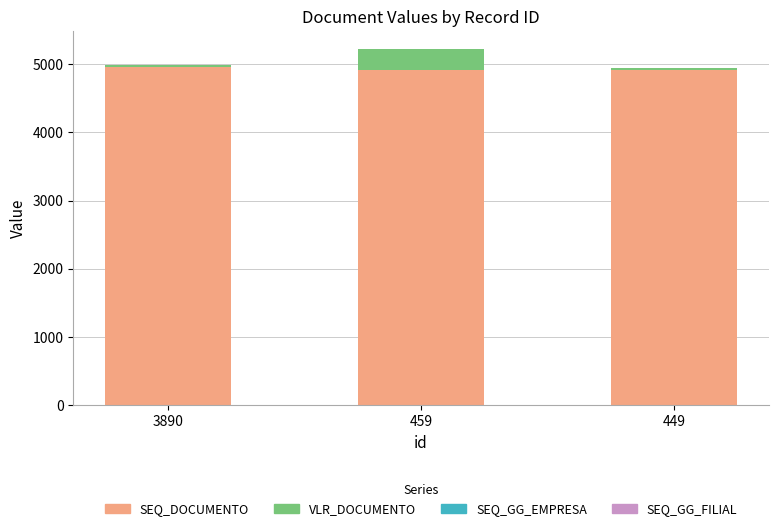

Are the bars grouped side by side (vs. stacked)?

No